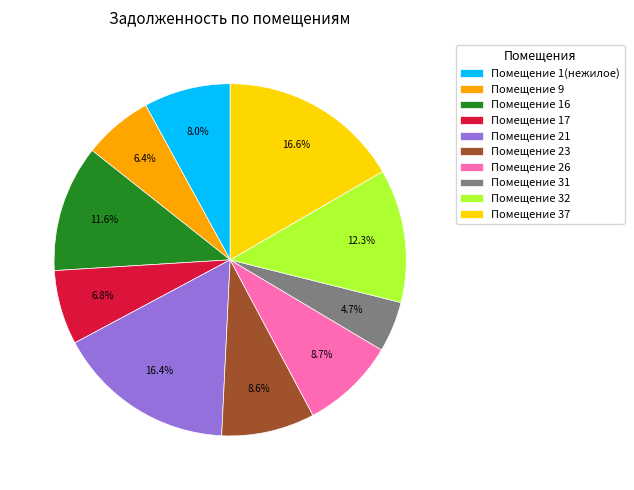

To the nearest percent, what is the difference between the largest and smallest slice percentages?

12%